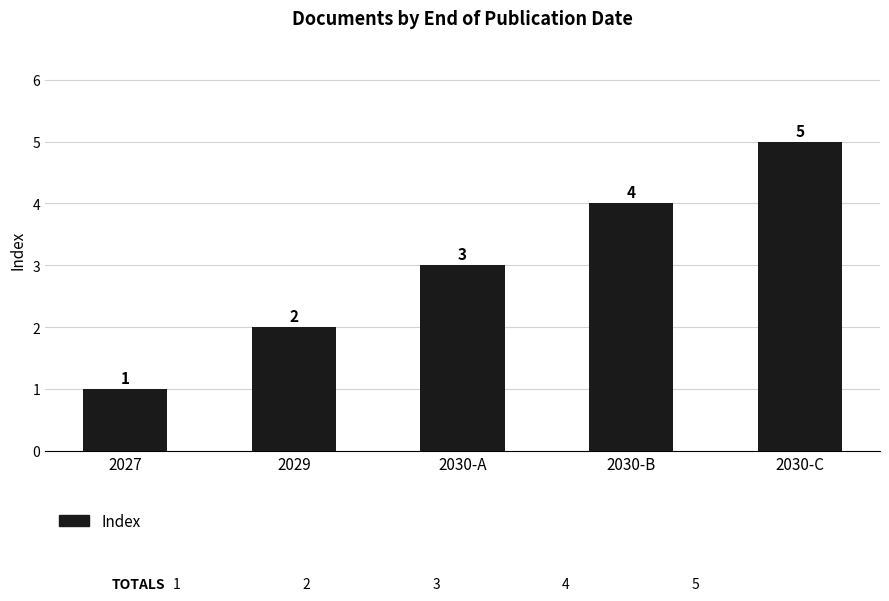

Count the values in the range 2 to 4.

3